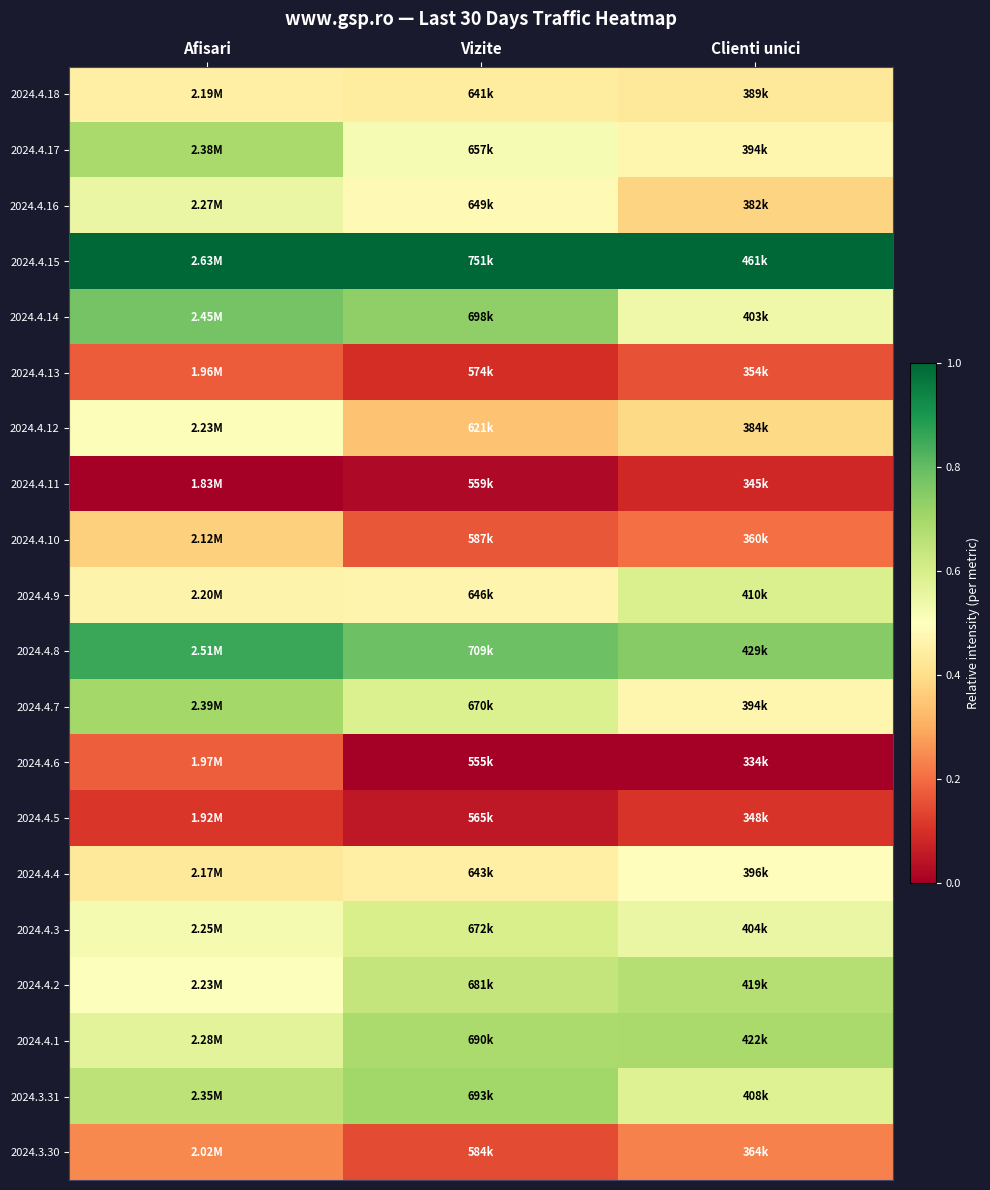

Reading left to right, what are all the values shown in this chart?

2024.4.18: Afisari=0.5	Vizite=0.4	Clienti unici=0.4
2024.4.17: Afisari=0.7	Vizite=0.5	Clienti unici=0.5
2024.4.16: Afisari=0.6	Vizite=0.5	Clienti unici=0.4
2024.4.15: Afisari=1.0	Vizite=1.0	Clienti unici=1.0
2024.4.14: Afisari=0.8	Vizite=0.7	Clienti unici=0.5
2024.4.13: Afisari=0.2	Vizite=0.1	Clienti unici=0.2
2024.4.12: Afisari=0.5	Vizite=0.3	Clienti unici=0.4
2024.4.11: Afisari=0.0	Vizite=0.0	Clienti unici=0.1
2024.4.10: Afisari=0.4	Vizite=0.2	Clienti unici=0.2
2024.4.9: Afisari=0.5	Vizite=0.5	Clienti unici=0.6
2024.4.8: Afisari=0.9	Vizite=0.8	Clienti unici=0.7
2024.4.7: Afisari=0.7	Vizite=0.6	Clienti unici=0.5
2024.4.6: Afisari=0.2	Vizite=0.0	Clienti unici=0.0
2024.4.5: Afisari=0.1	Vizite=0.1	Clienti unici=0.1
2024.4.4: Afisari=0.4	Vizite=0.4	Clienti unici=0.5
2024.4.3: Afisari=0.5	Vizite=0.6	Clienti unici=0.6
2024.4.2: Afisari=0.5	Vizite=0.6	Clienti unici=0.7
2024.4.1: Afisari=0.6	Vizite=0.7	Clienti unici=0.7
2024.3.31: Afisari=0.7	Vizite=0.7	Clienti unici=0.6
2024.3.30: Afisari=0.2	Vizite=0.1	Clienti unici=0.2